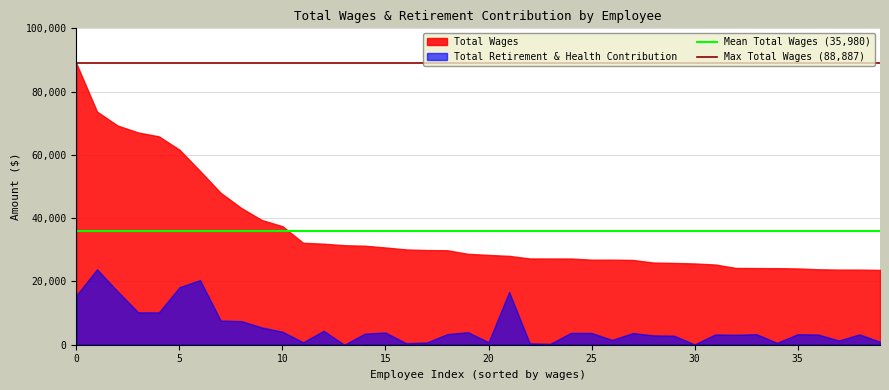

What is the value of the Mean Total Wages (35,980) point at the 1st from the left?

35980.1